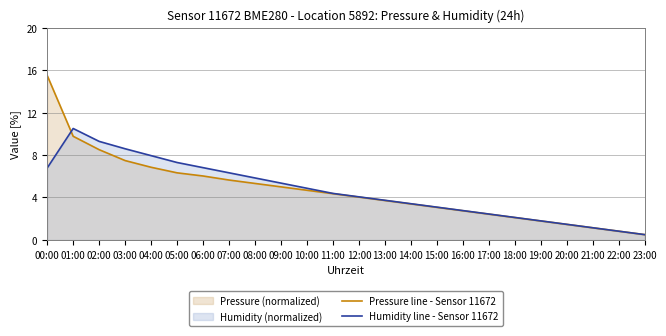

The Humidity line - Sensor 11672 series shows 3.1 at 15:00. True or false?

True